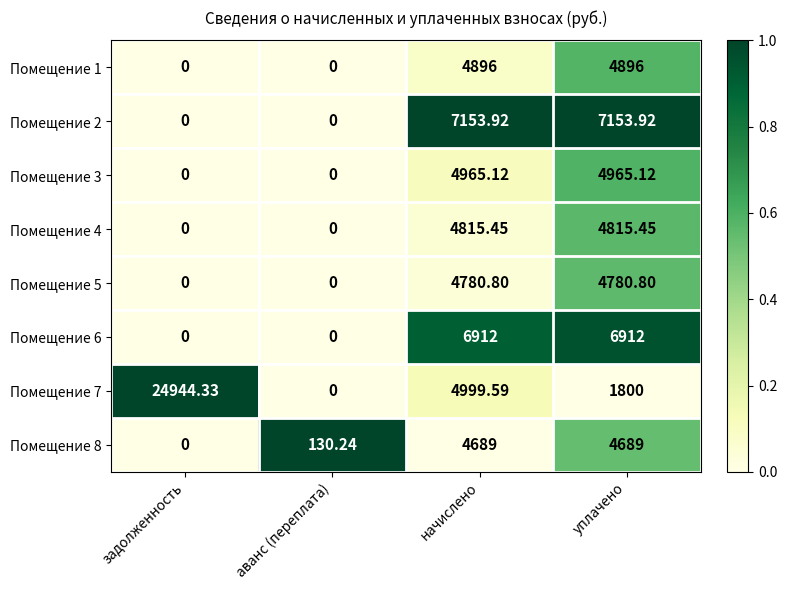

Which label corresponds to the largest value in the chart?

задолженность